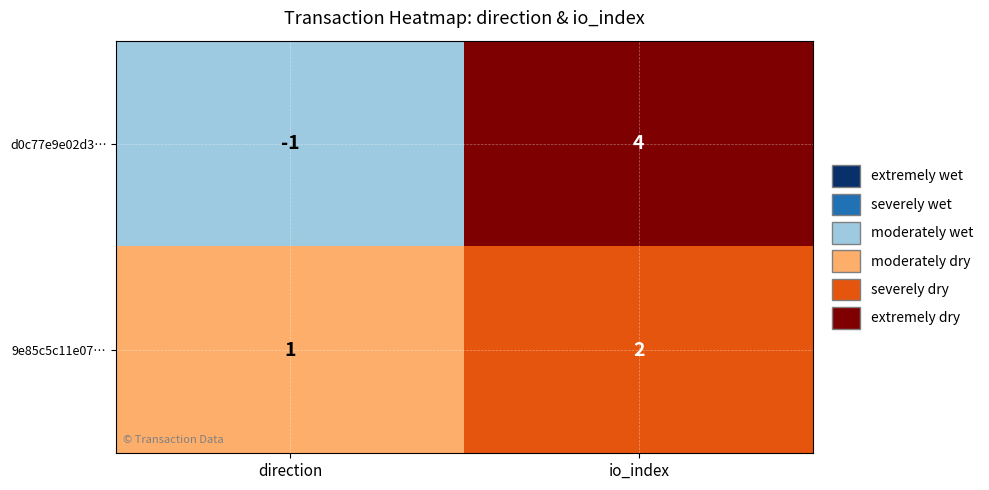

At which category is the sum across all series the highest?

io_index